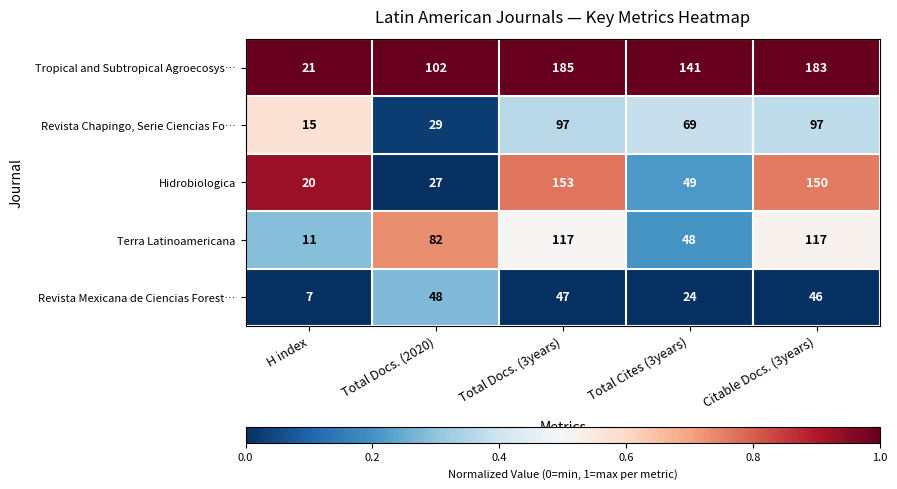

Where is Revista Mexicana de Ciencias Forest… nearest to the value 27?

Total Cites (3years)